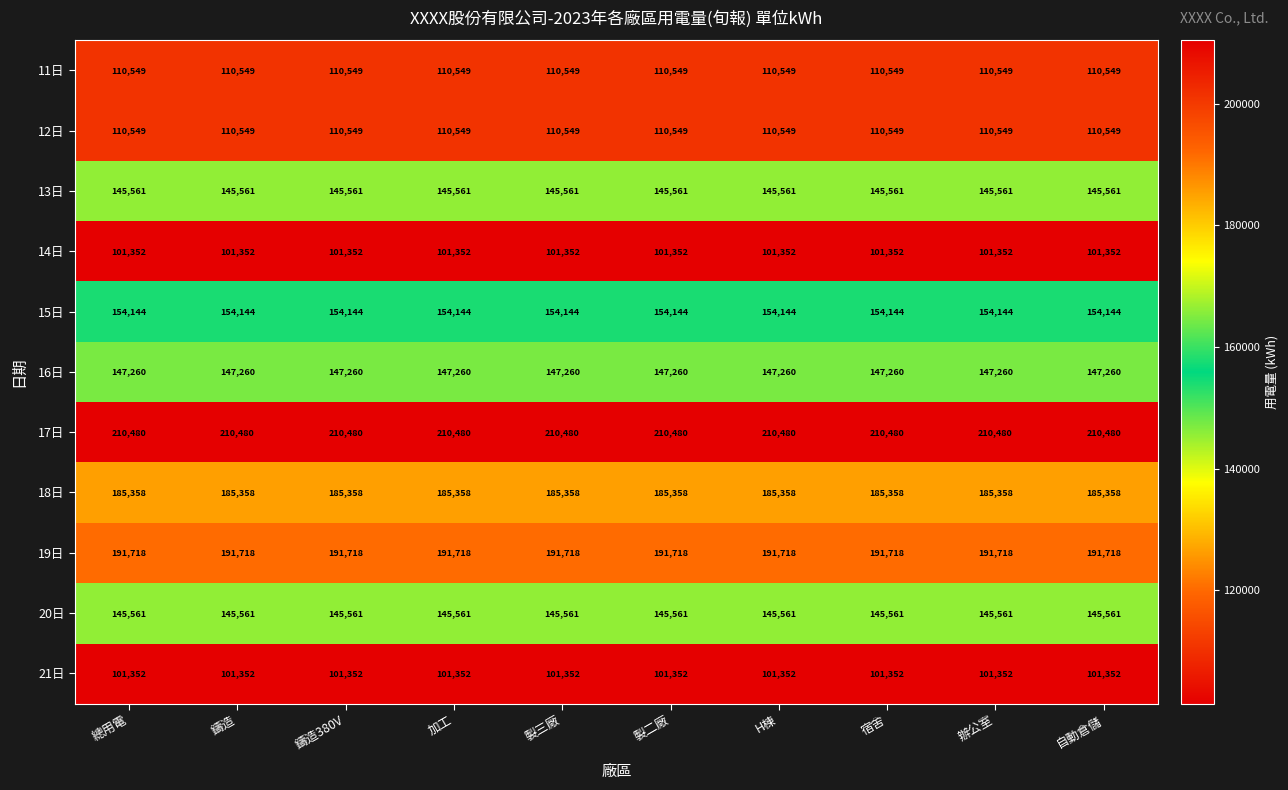

What is the average value of the 21日 series?

101352